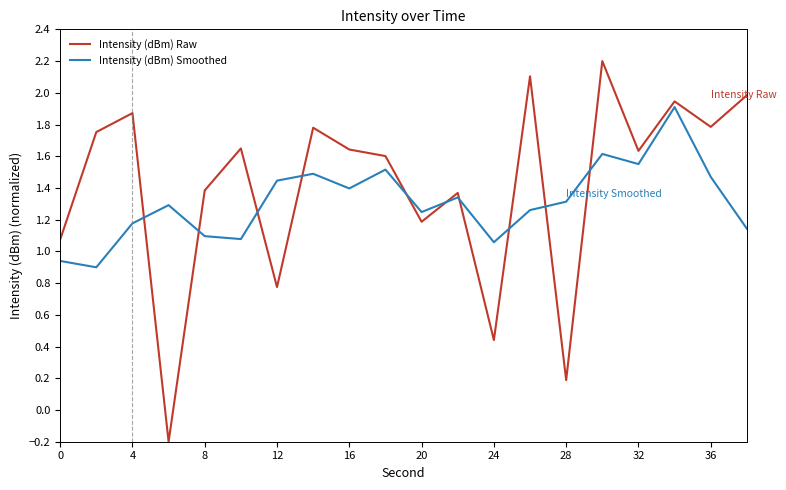

Which series has the largest range (max minus min)?

Intensity (dBm) Raw